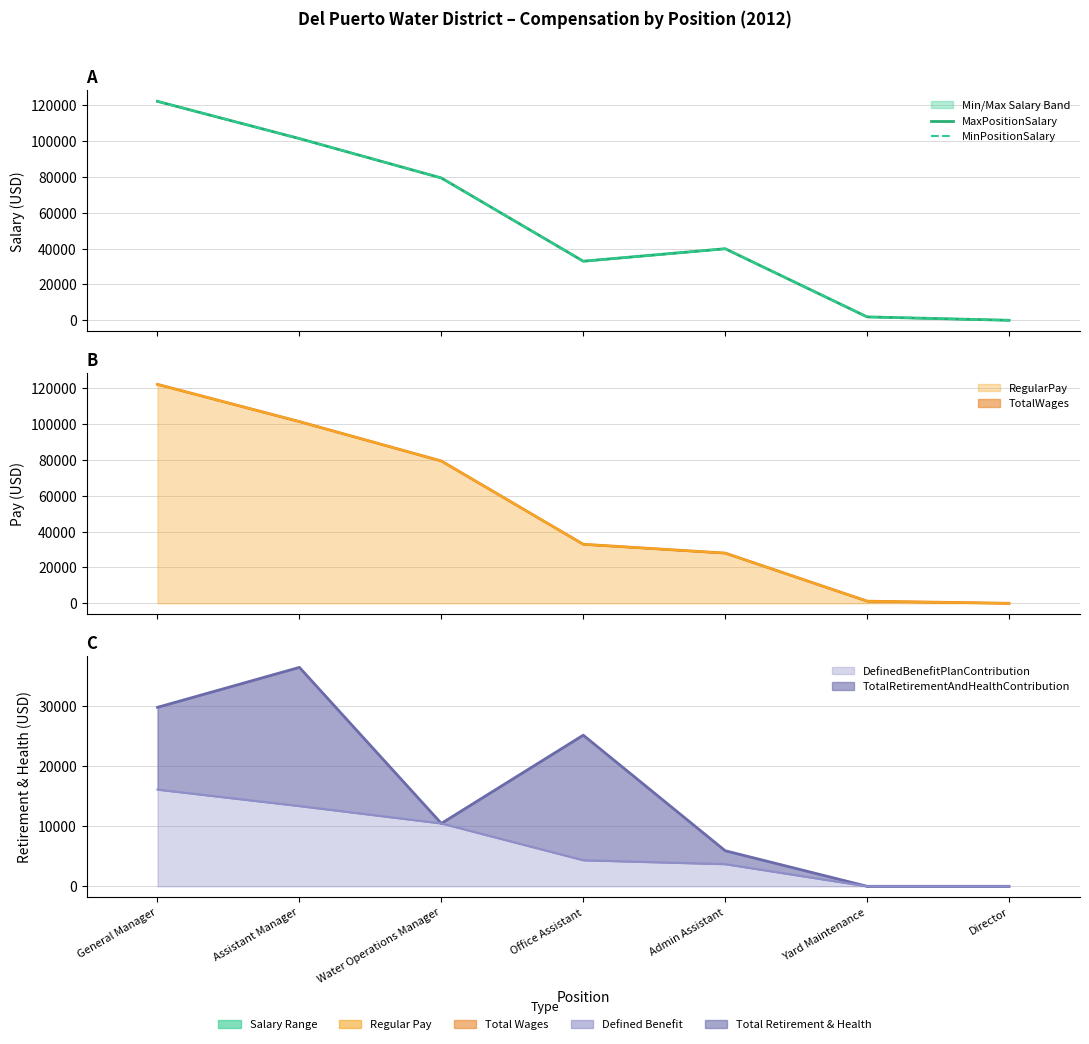

What is the difference between the maximum and minimum values in the MinPositionSalary series?

122217